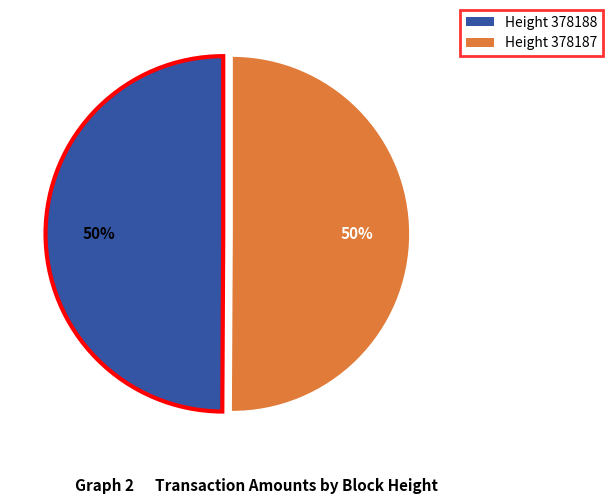

To the nearest percent, what portion does Height 378188 represent?

50%